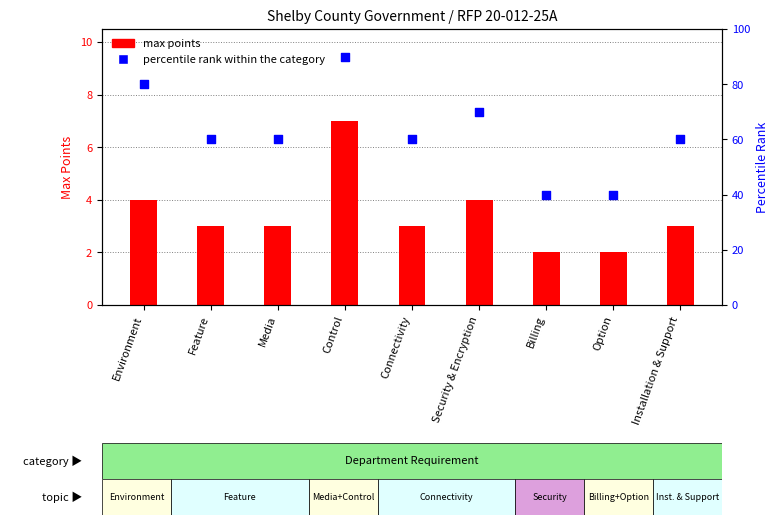

Between Media and Installation & Support, which is larger?

Media